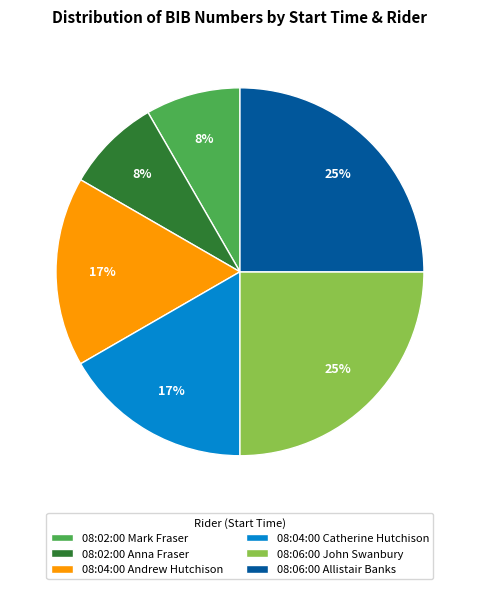

What percentage is the 08:04:00 Catherine Hutchison slice, to the nearest percent?

17%